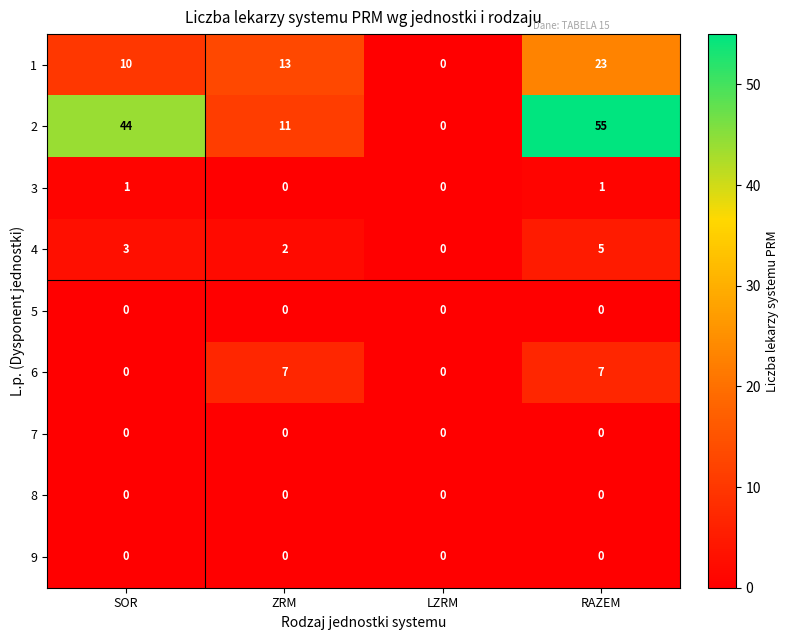

The 3 series shows 1 at ZRM. True or false?

False